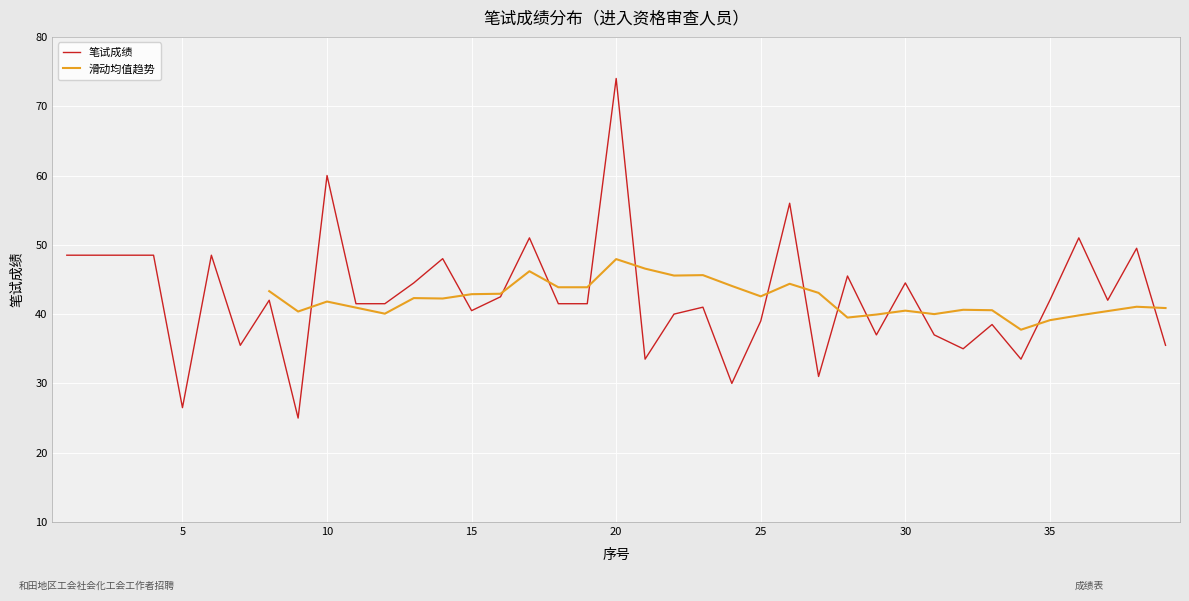

List the labels in order of value, largest first.

20, 10, 26, 17, 36, 38, 1, 2, 3, 4, 6, 14, 28, 13, 30, 16, 8, 35, 37, 11, 12, 18, 19, 23, 15, 22, 25, 33, 29, 31, 7, 39, 32, 21, 34, 27, 24, 5, 9